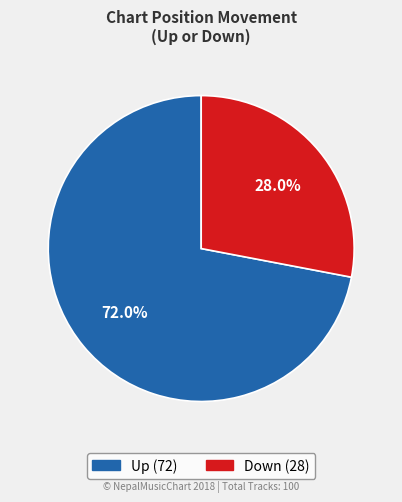

Does any single category account for the majority?

Yes